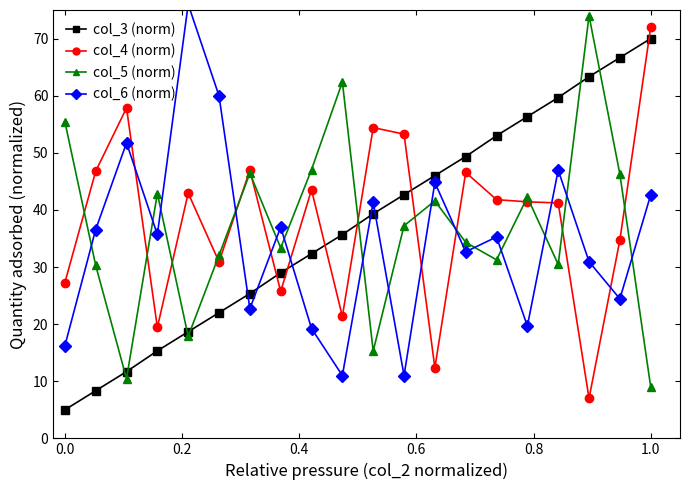

What is the average value of the col_4 (norm) series?

38.4